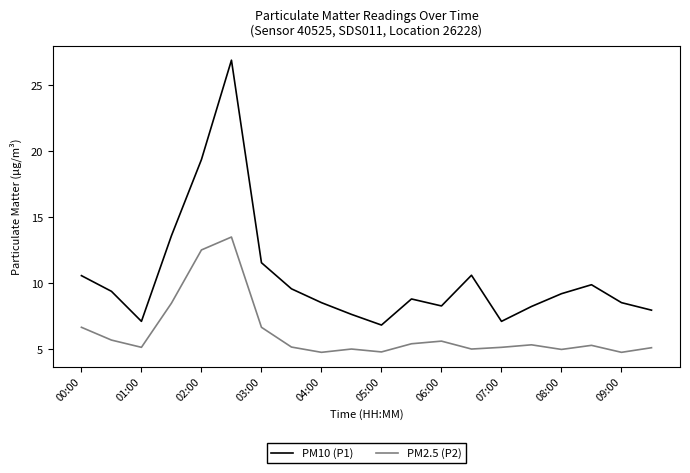

Count the number of categories in the chart.

20